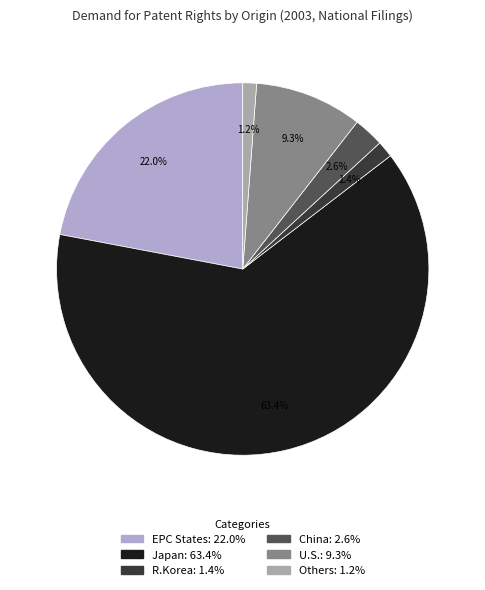

Which category accounts for the majority?

Japan